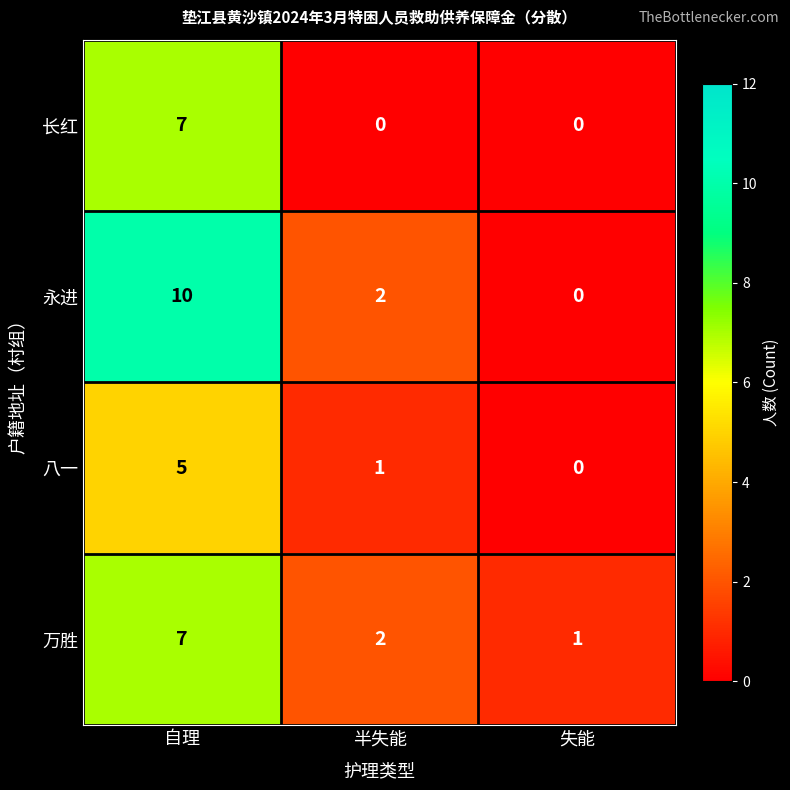

How many 八一 values are between 0 and 5?

3